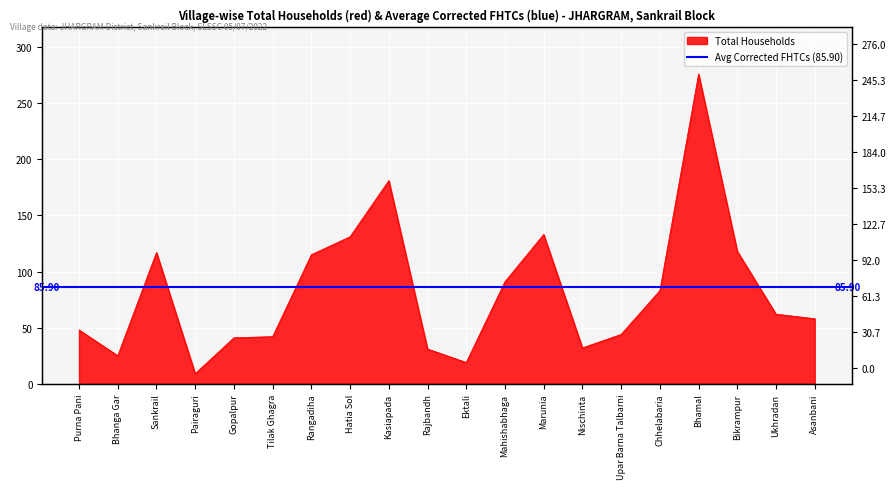

Is it true that the value at Chhelabaria is 19?

False